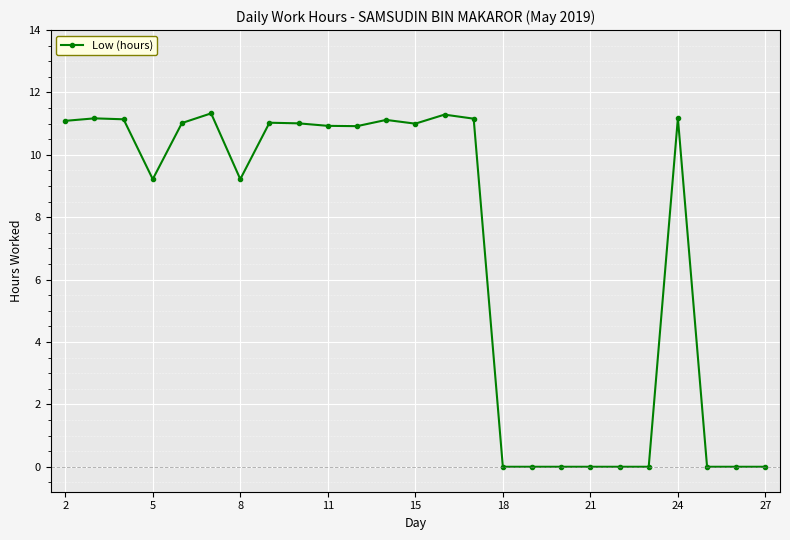

How many values are below 10?

11